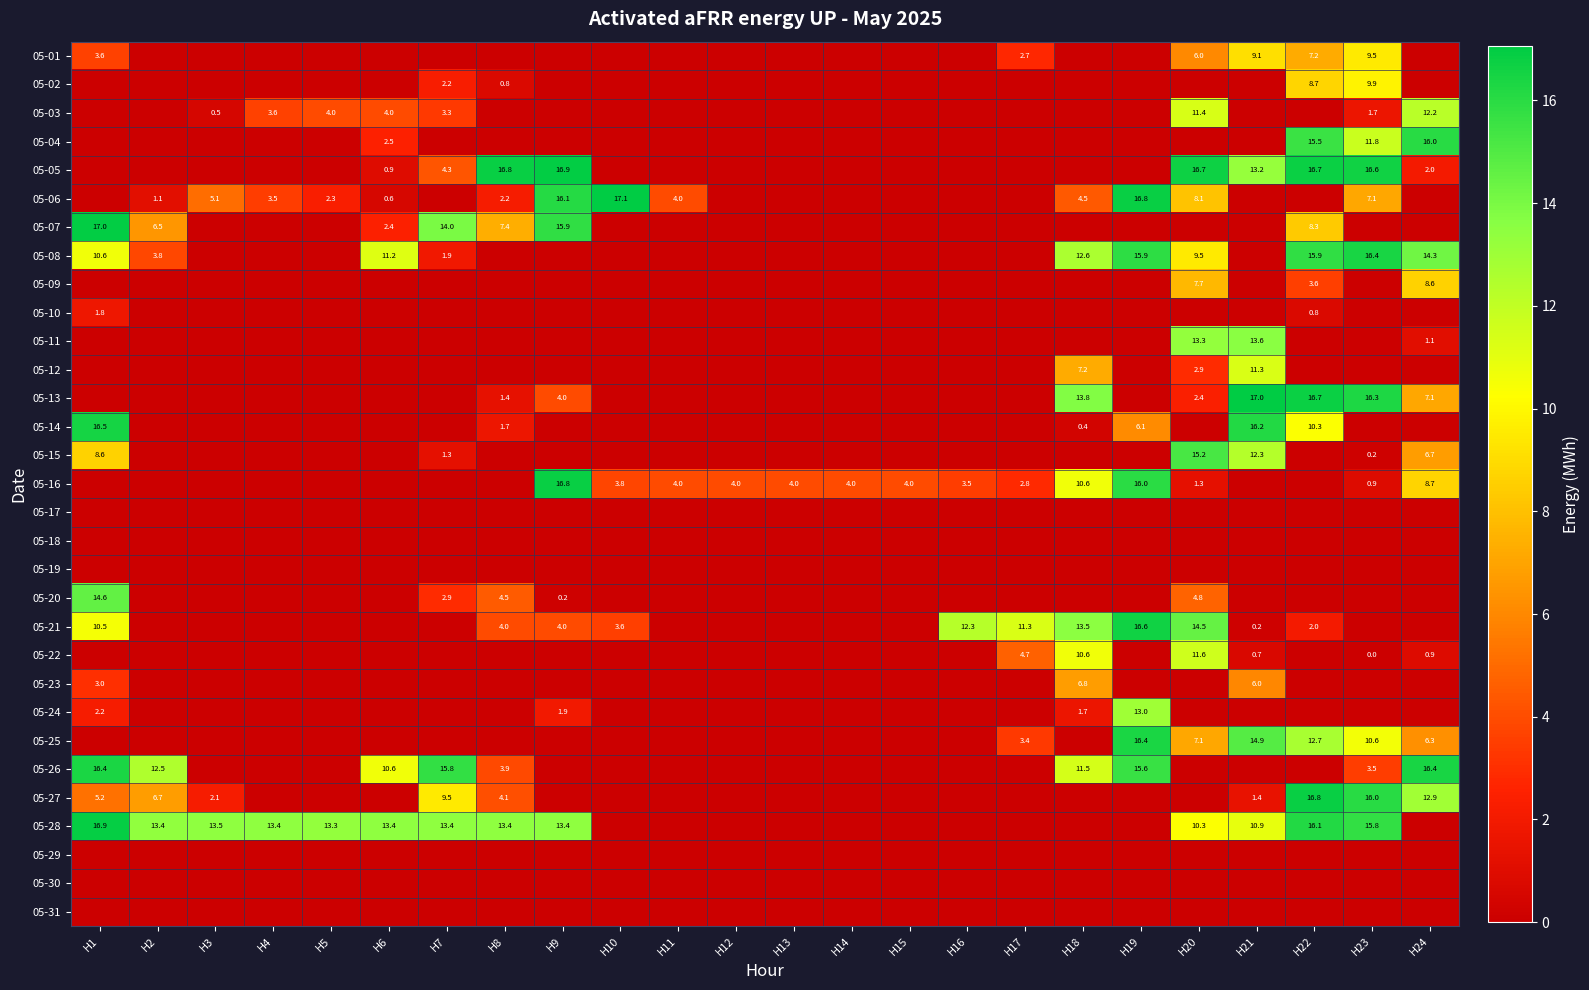

What is the spread (max minus min) of values at H2?

13.4